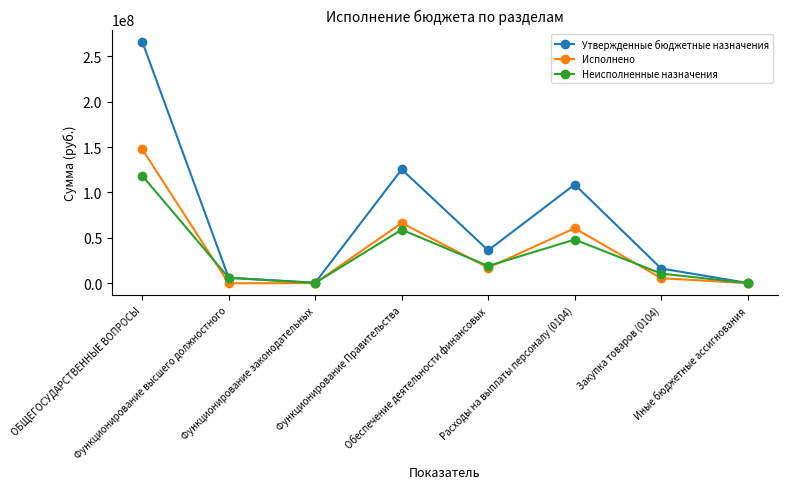

True or false: Исполнено has more than 0 interior local peaks.

True